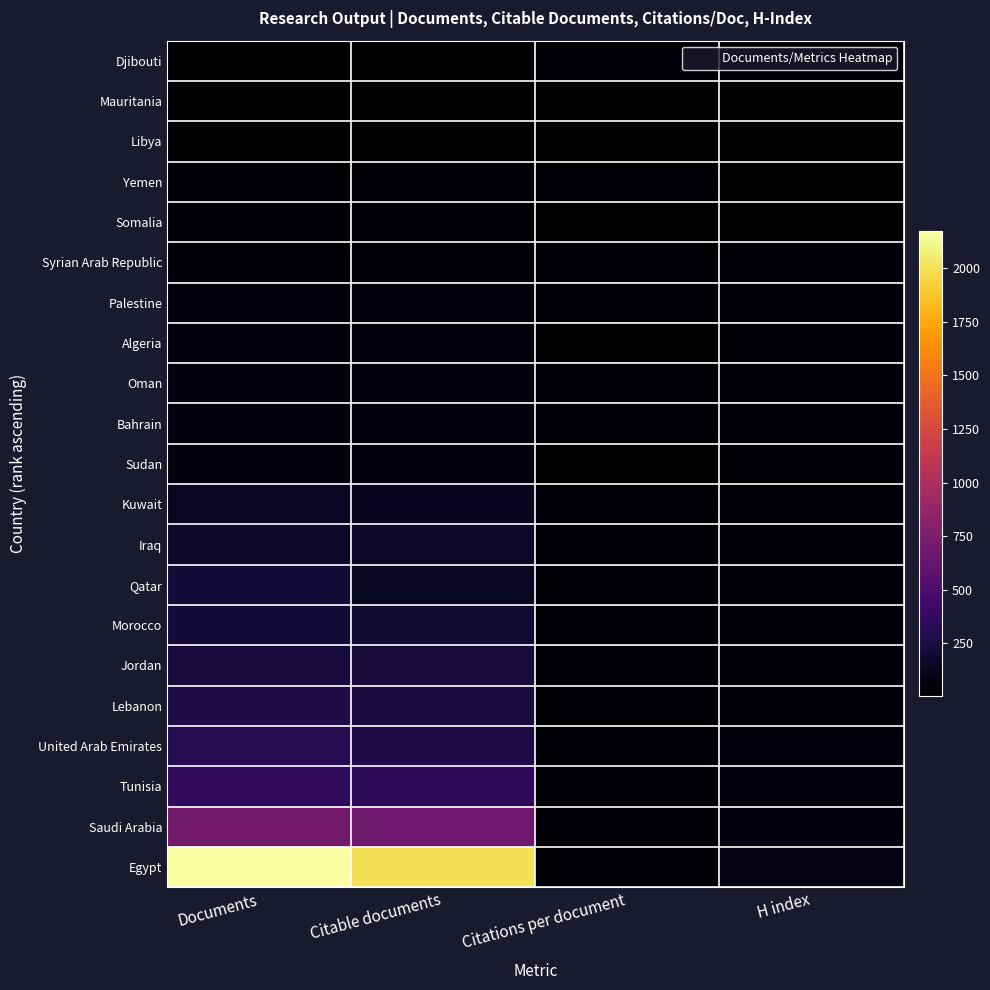

At Citable documents, list the series in order from smallest to largest.

Djibouti, Mauritania, Libya, Yemen, Somalia, Syrian Arab Republic, Palestine, Algeria, Oman, Bahrain, Sudan, Kuwait, Qatar, Iraq, Morocco, Jordan, Lebanon, United Arab Emirates, Tunisia, Saudi Arabia, Egypt